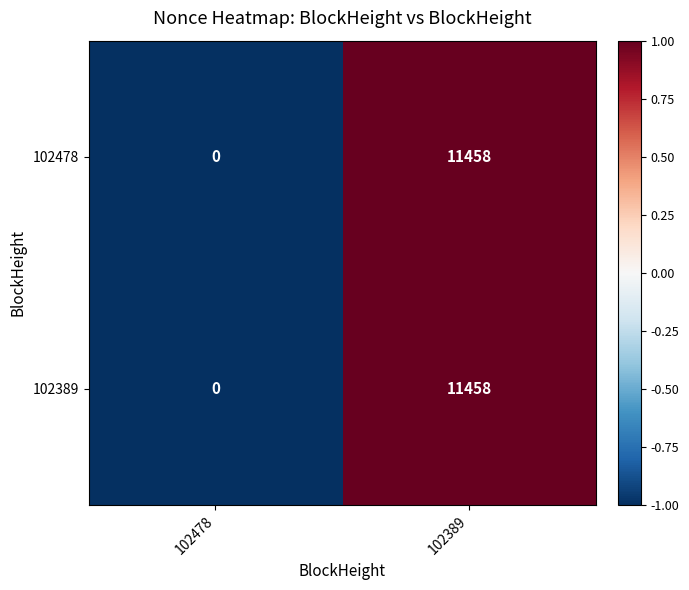

At which category is the sum across all series the highest?

102389